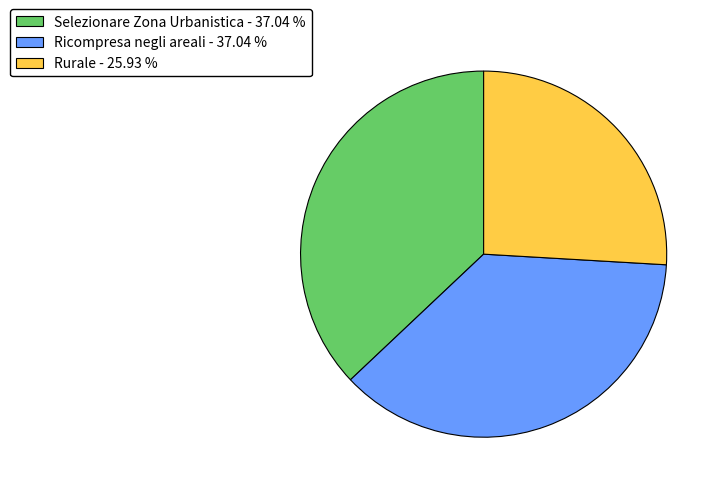

Is there a majority slice in this chart?

No